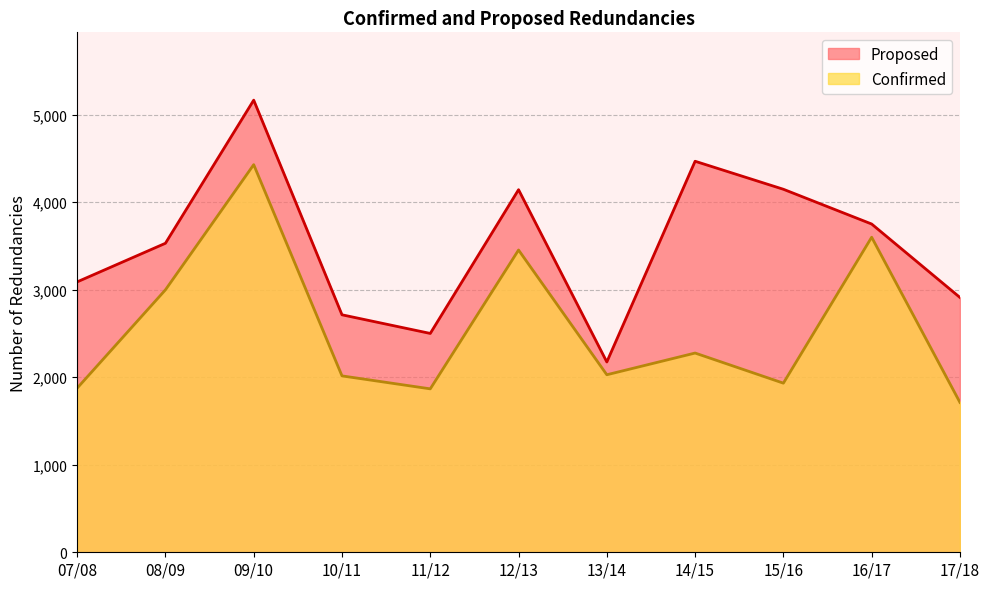

True or false: Proposed has a value of 1741 at 17/18.

False